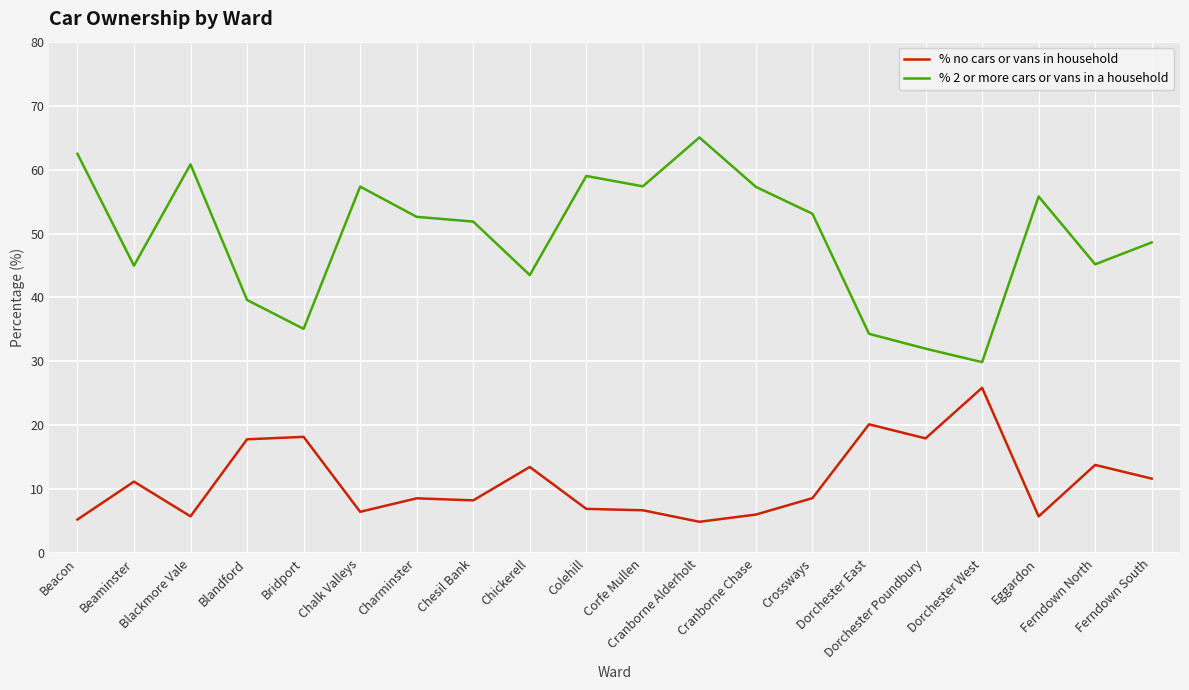

What is the maximum value for % no cars or vans in household?

25.9